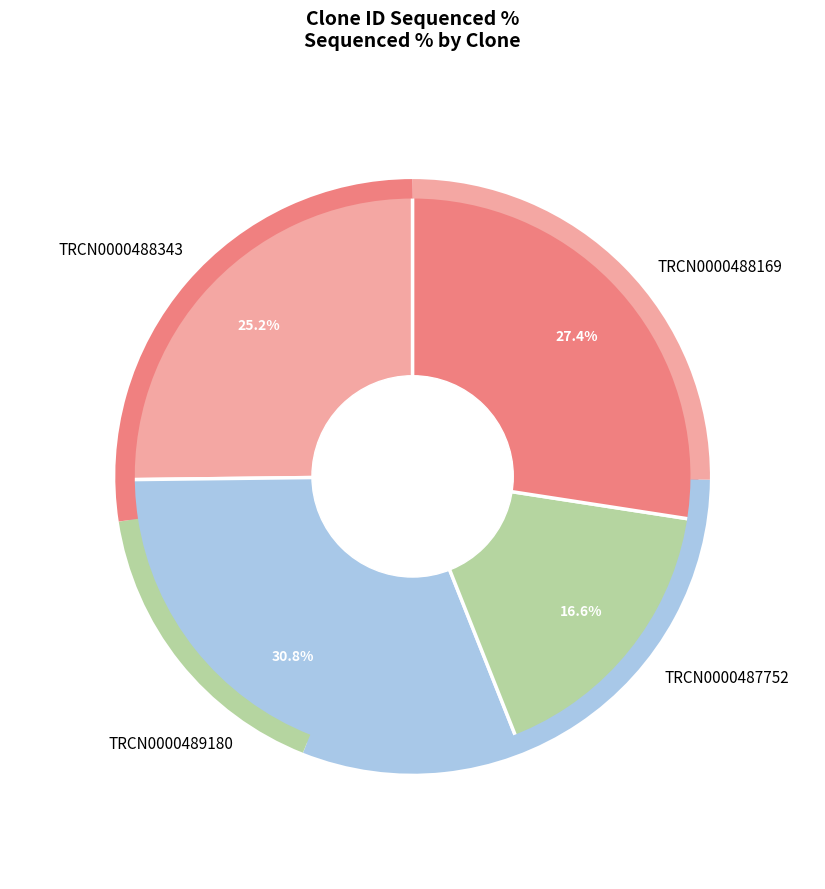

True or false: TRCN0000487752 accounts for 2% of the total.

False